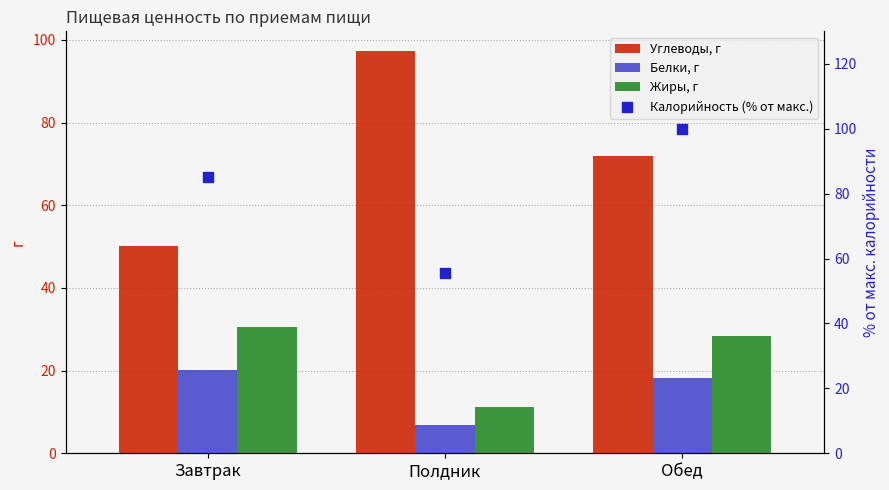

Is the value of Калорийность (% от макс.) at Обед greater than the value of Белки, г at Завтрак?

Yes